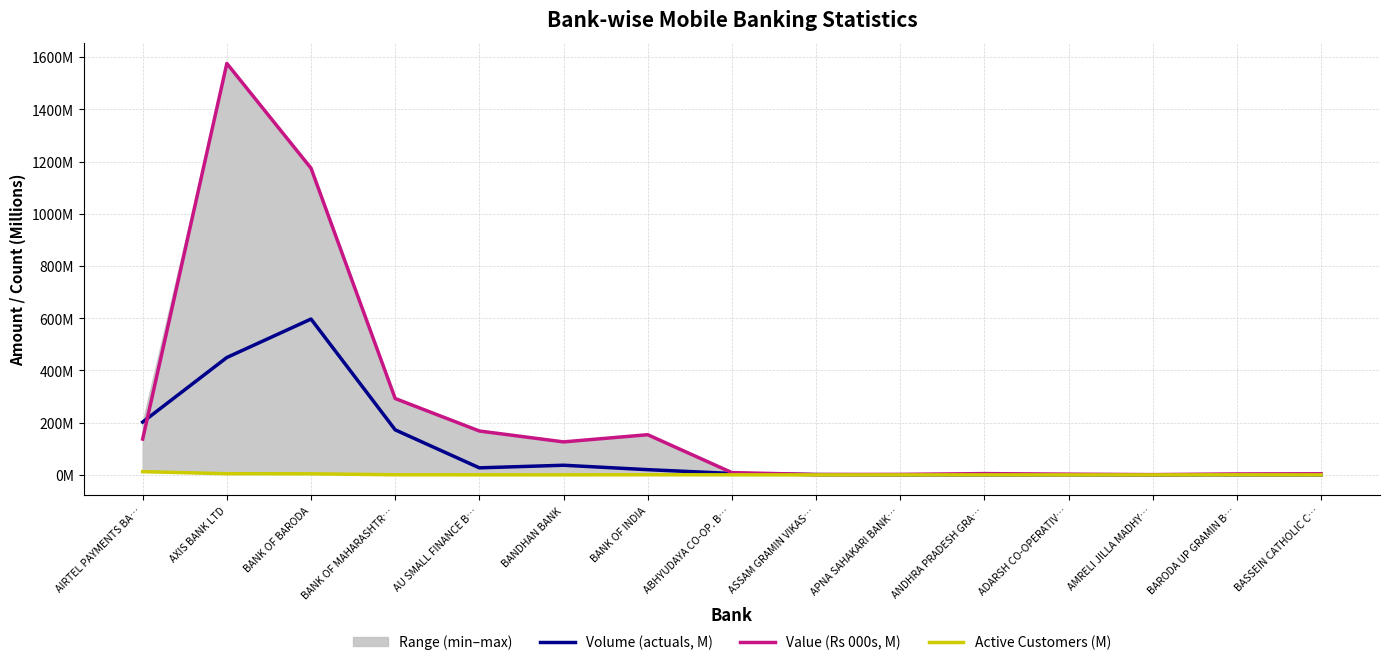

At which category does Value (Rs 000s, M) reach its first local valley?

BANDHAN BANK